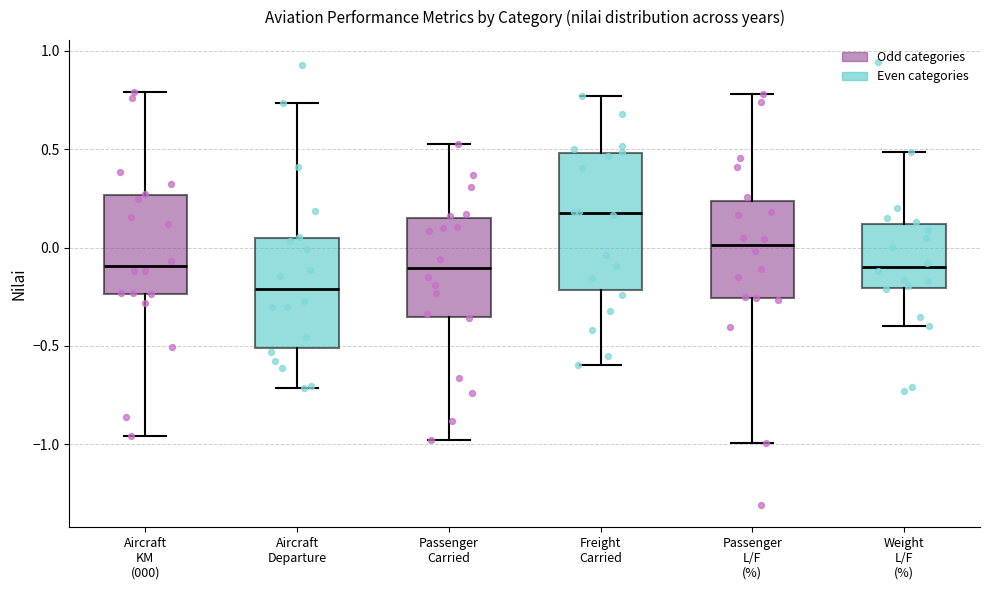

Reading left to right, transcribe this box plot: for each box, give where its median line is, the range the box spans, and where its two whiskers end, as read against the y-axis. The values are not printed on the chart, so give them approximately, as read against the axis.

Aircraft KM (000): median -0.10, box -0.25 to 0.25, whiskers -0.95 to 0.80
Aircraft Departure: median -0.20, box -0.50 to 0.05, whiskers -0.70 to 0.75
Passenger Carried: median -0.10, box -0.35 to 0.15, whiskers -1.00 to 0.55
Freight Carried: median 0.15, box -0.20 to 0.50, whiskers -0.60 to 0.75
Passenger L/F (%): median 0.00, box -0.25 to 0.25, whiskers -1.00 to 0.80
Weight L/F (%): median -0.10, box -0.20 to 0.10, whiskers -0.40 to 0.50